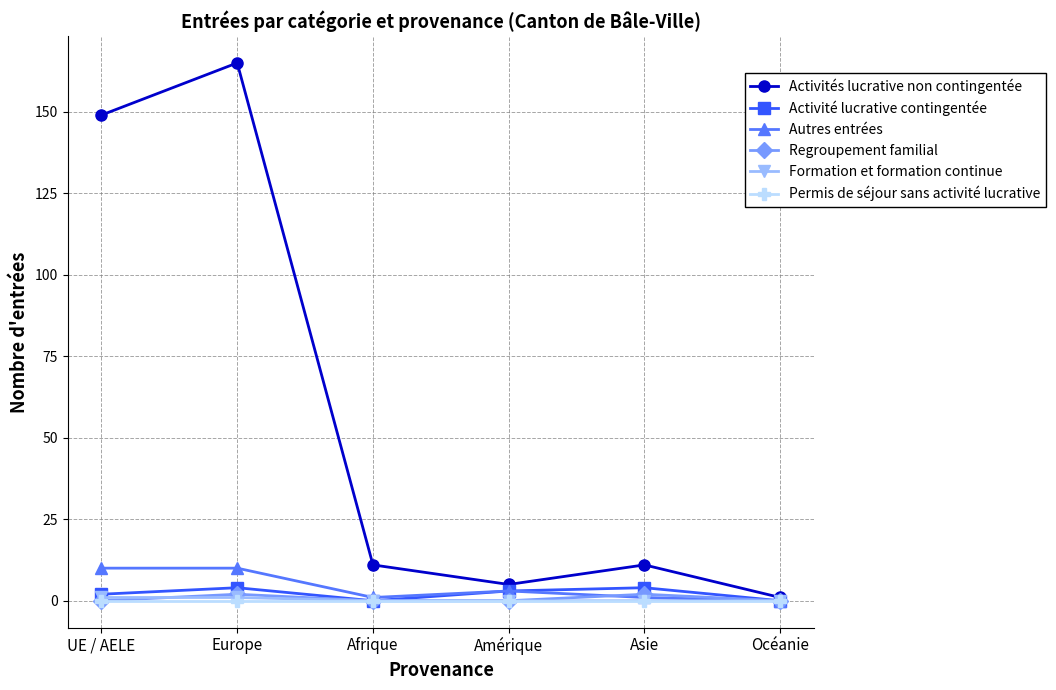

Is the value of Activités lucrative non contingentée at Afrique greater than the value of Activité lucrative contingentée at Amérique?

Yes